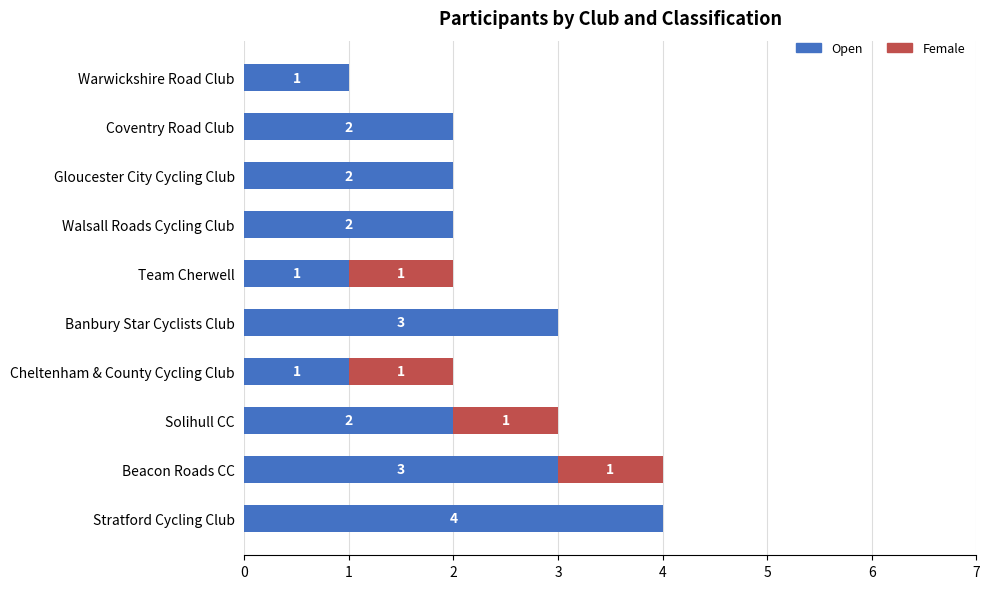

The Open series shows 3 at Banbury Star Cyclists Club. True or false?

True